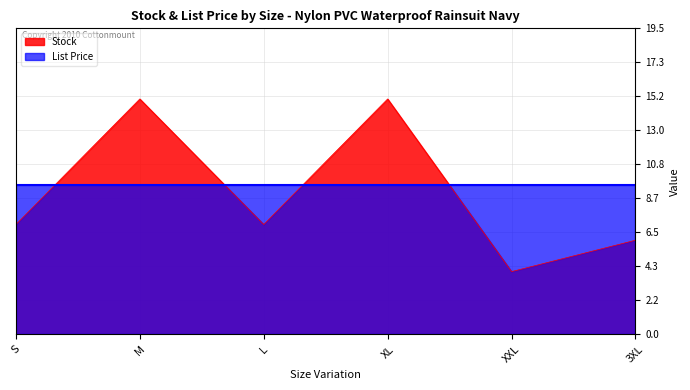

At which label is the value closest to 9?

S